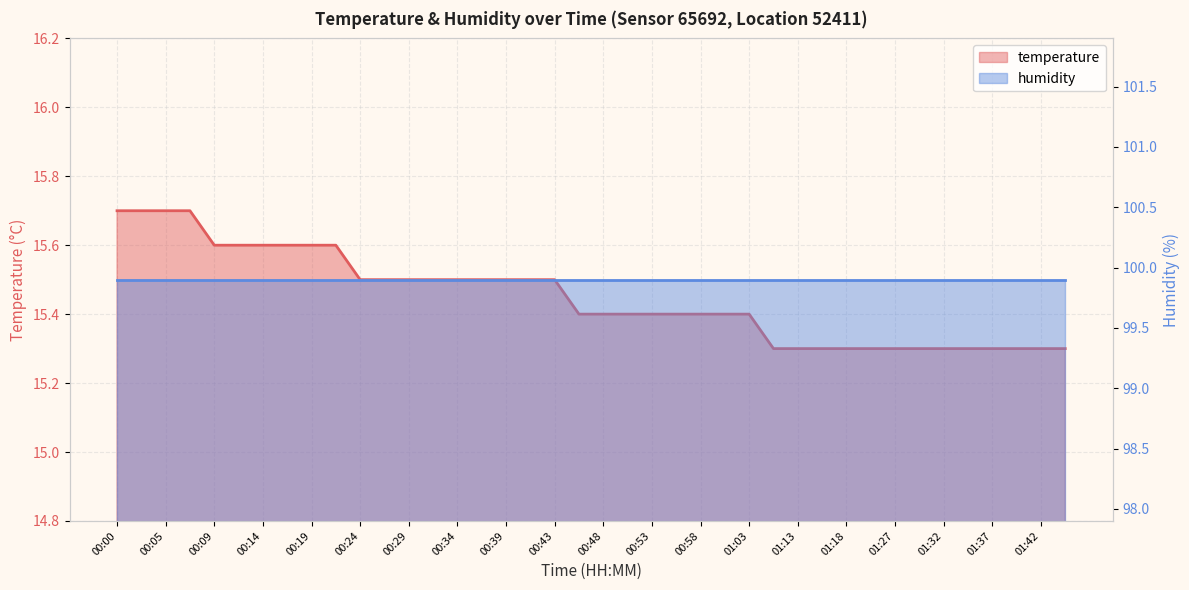

What is the value of the 19th point from the left?

15.5